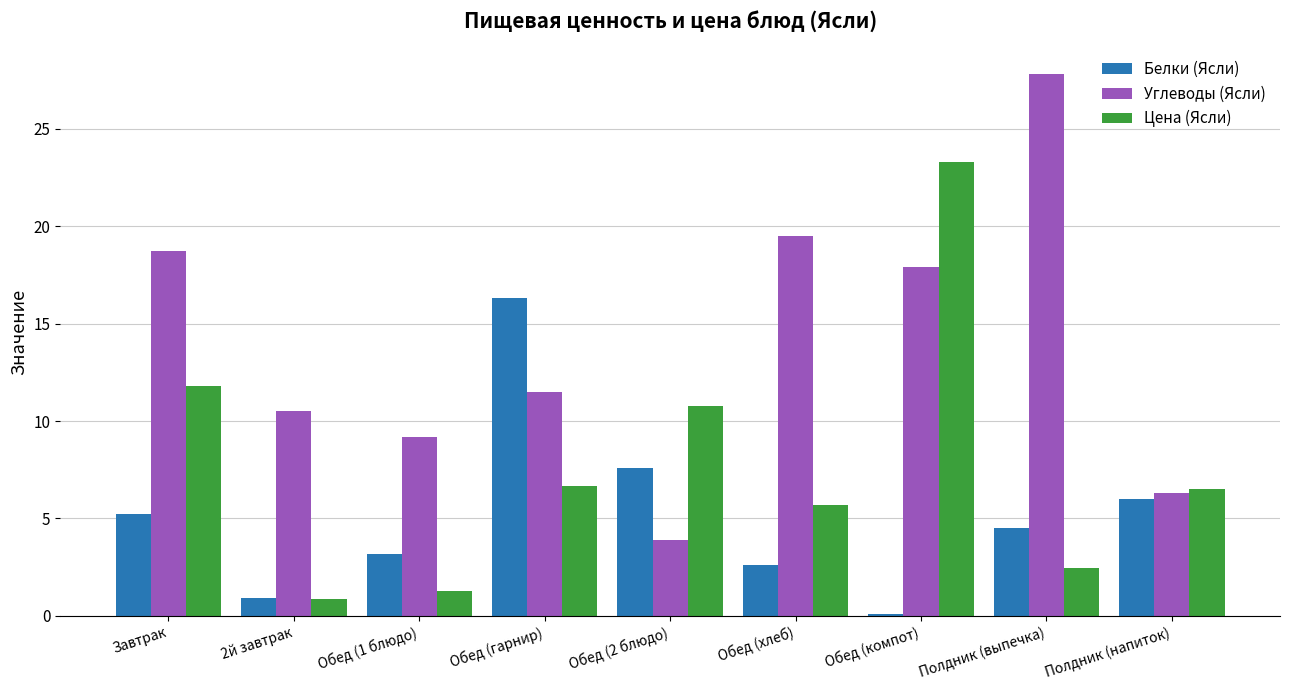

Which label corresponds to the largest value in the chart?

Полдник (выпечка)